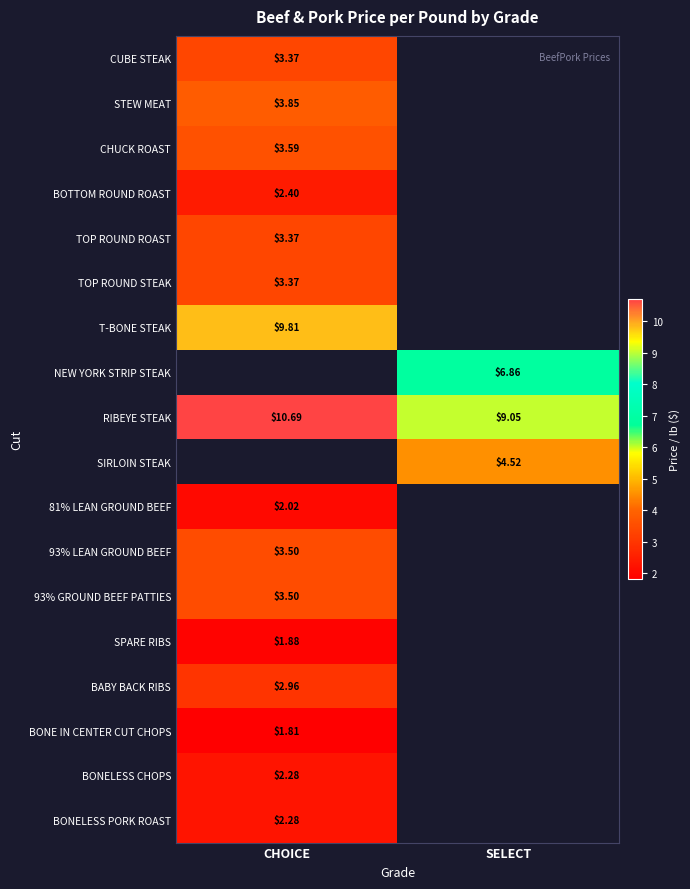

Is the value of CHUCK ROAST at CHOICE greater than the value of BONELESS PORK ROAST at CHOICE?

Yes